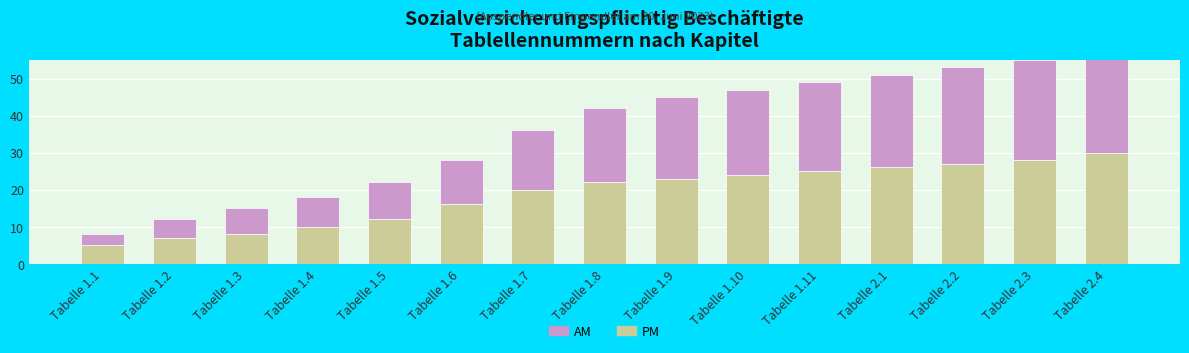

At which label does PM reach its peak?

Tabelle 2.4